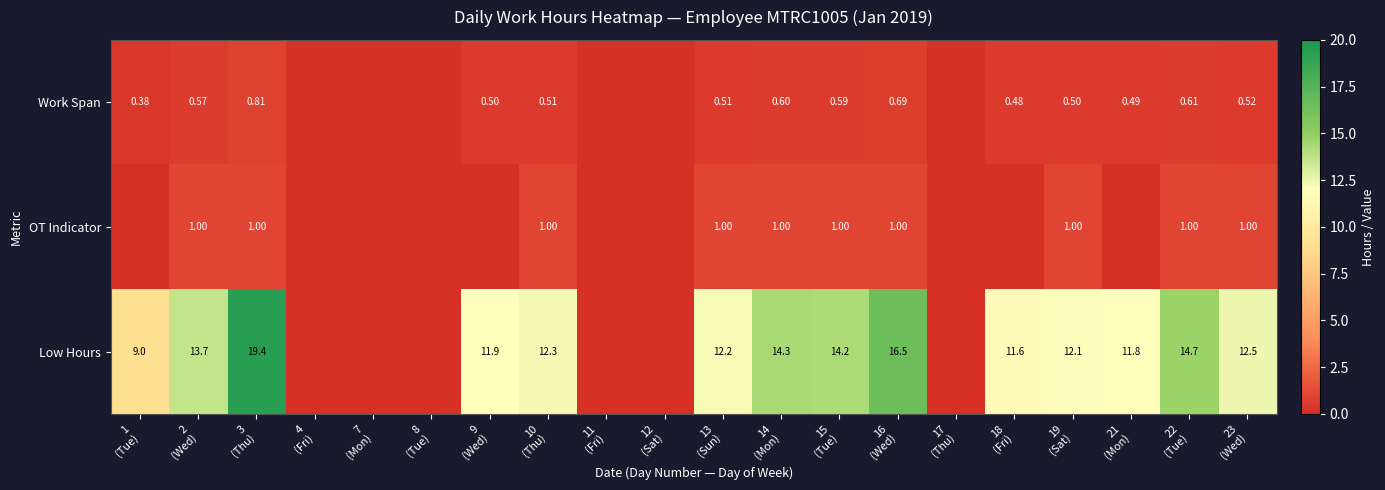

At how many categories does at least one series exceed 1?

14